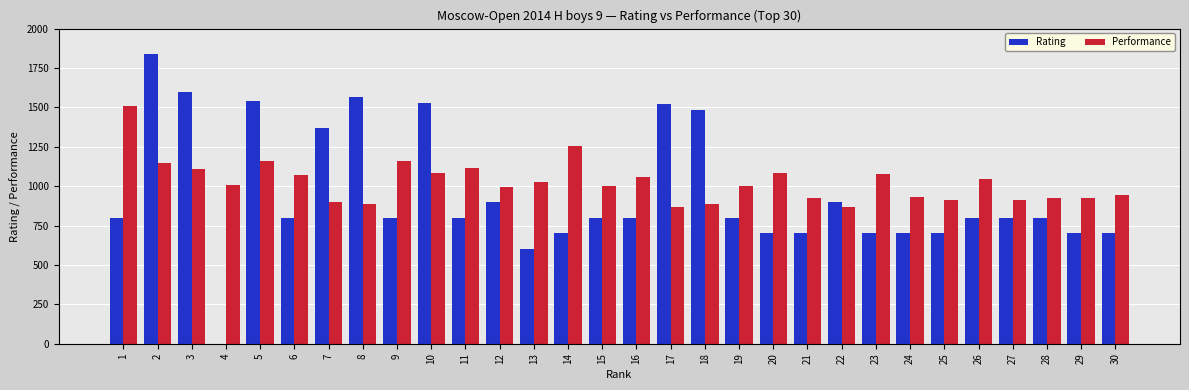

What is the average value of the Rating series?

948